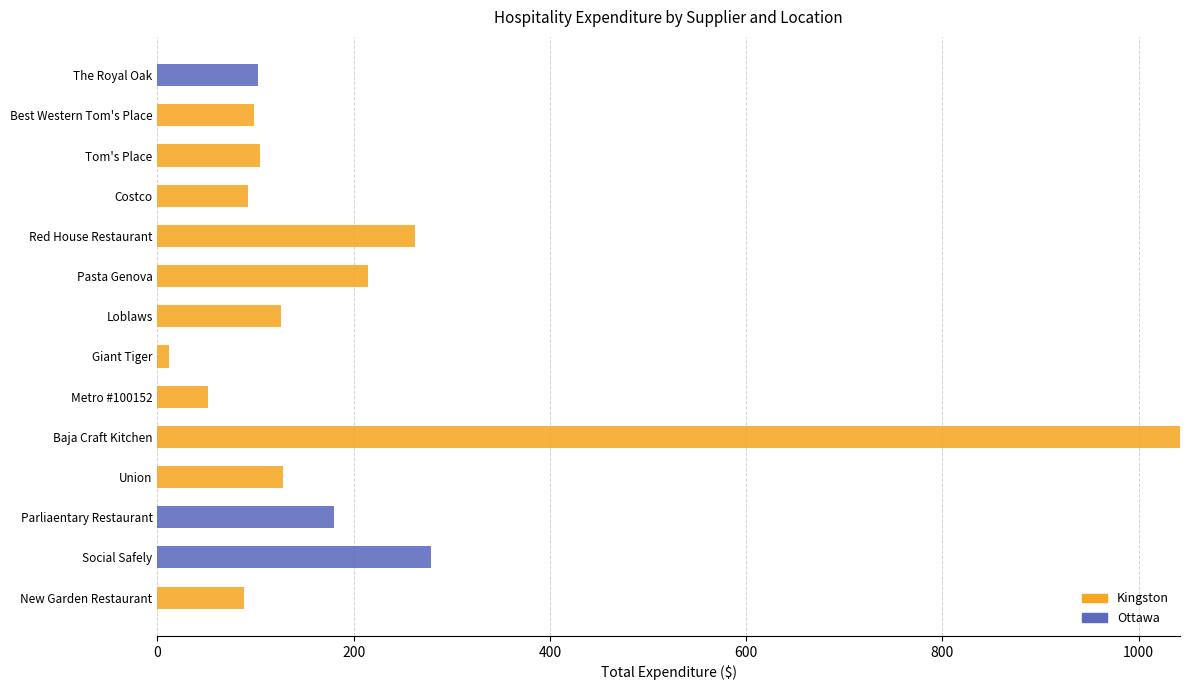

The value of Kingston at Red House Restaurant is 261.9. True or false?

True